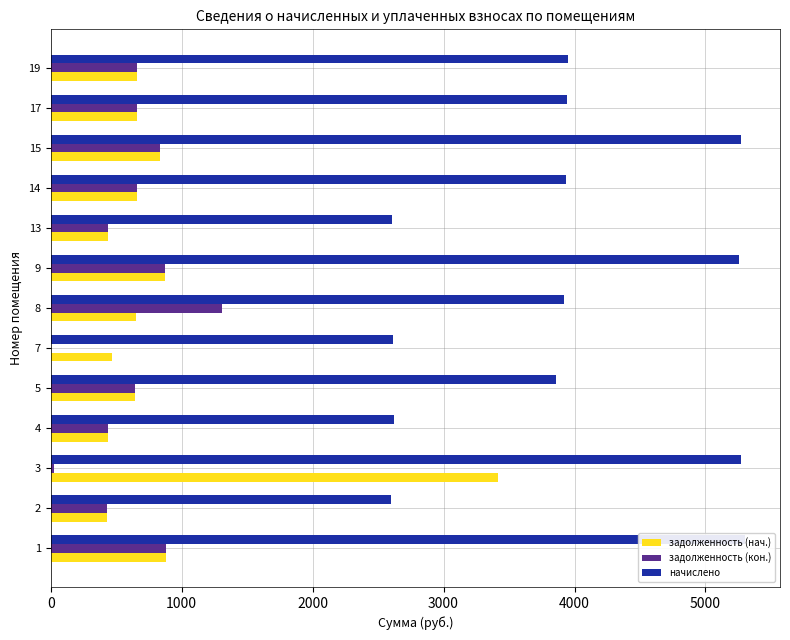

Is it true that задолженность (кон.) equals 488.5 at 15?

False